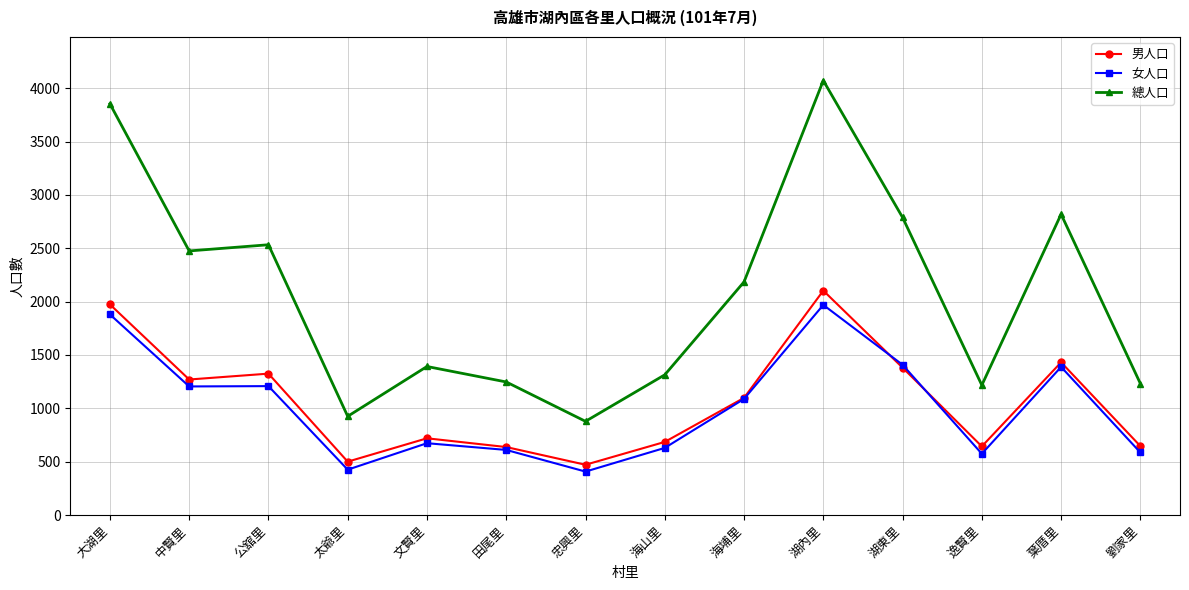

True or false: 總人口 has more than 1 interior local peaks.

True